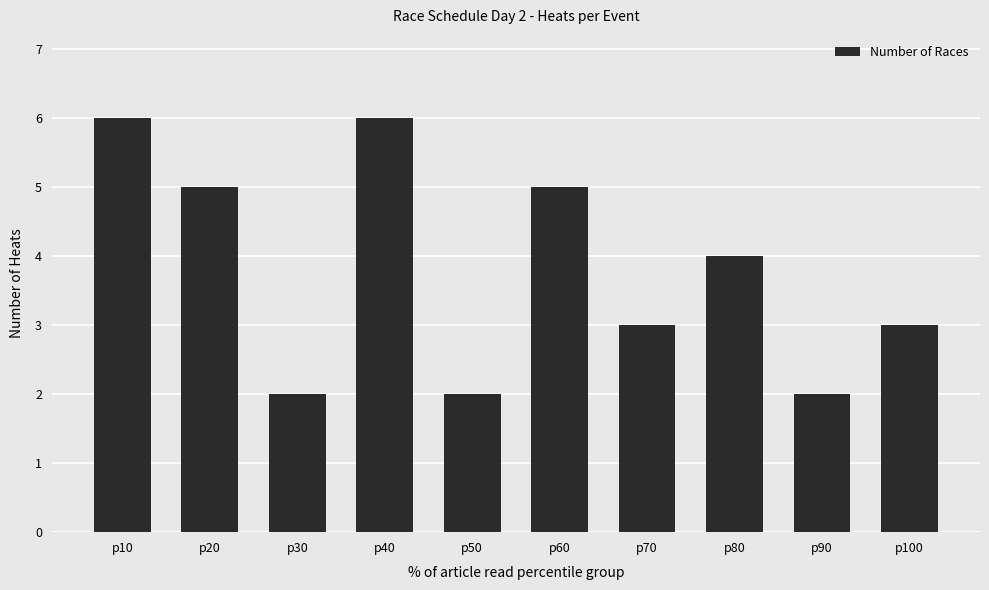

Are the bars horizontal?

No